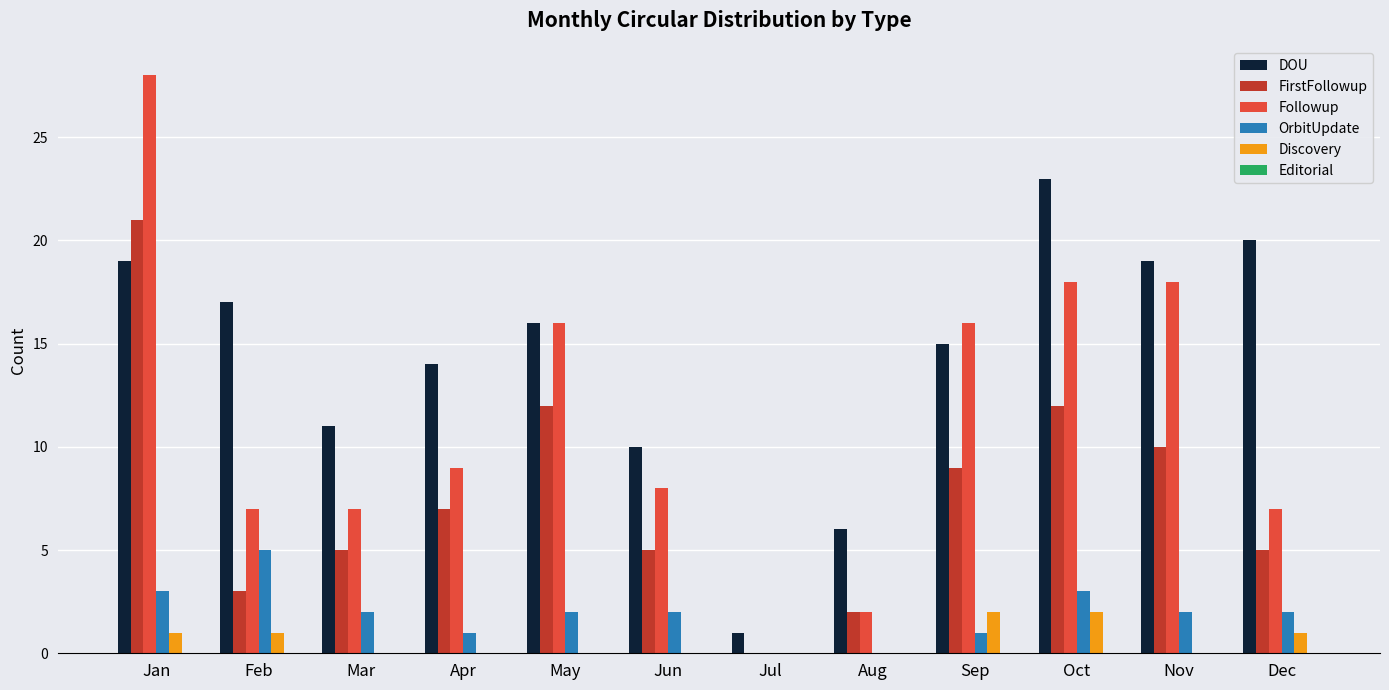

Is it true that DOU equals 8 at May?

False